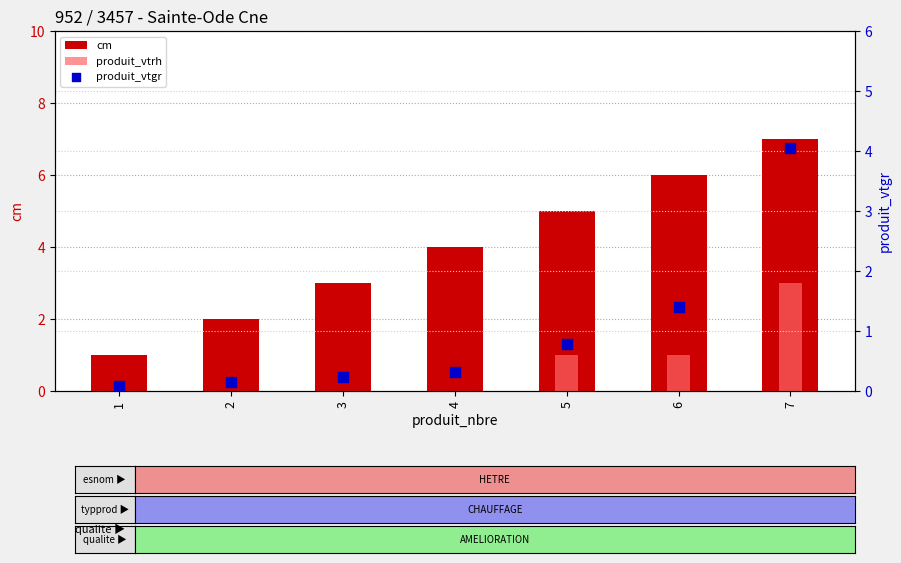

At which category is the sum across all series the highest?

7